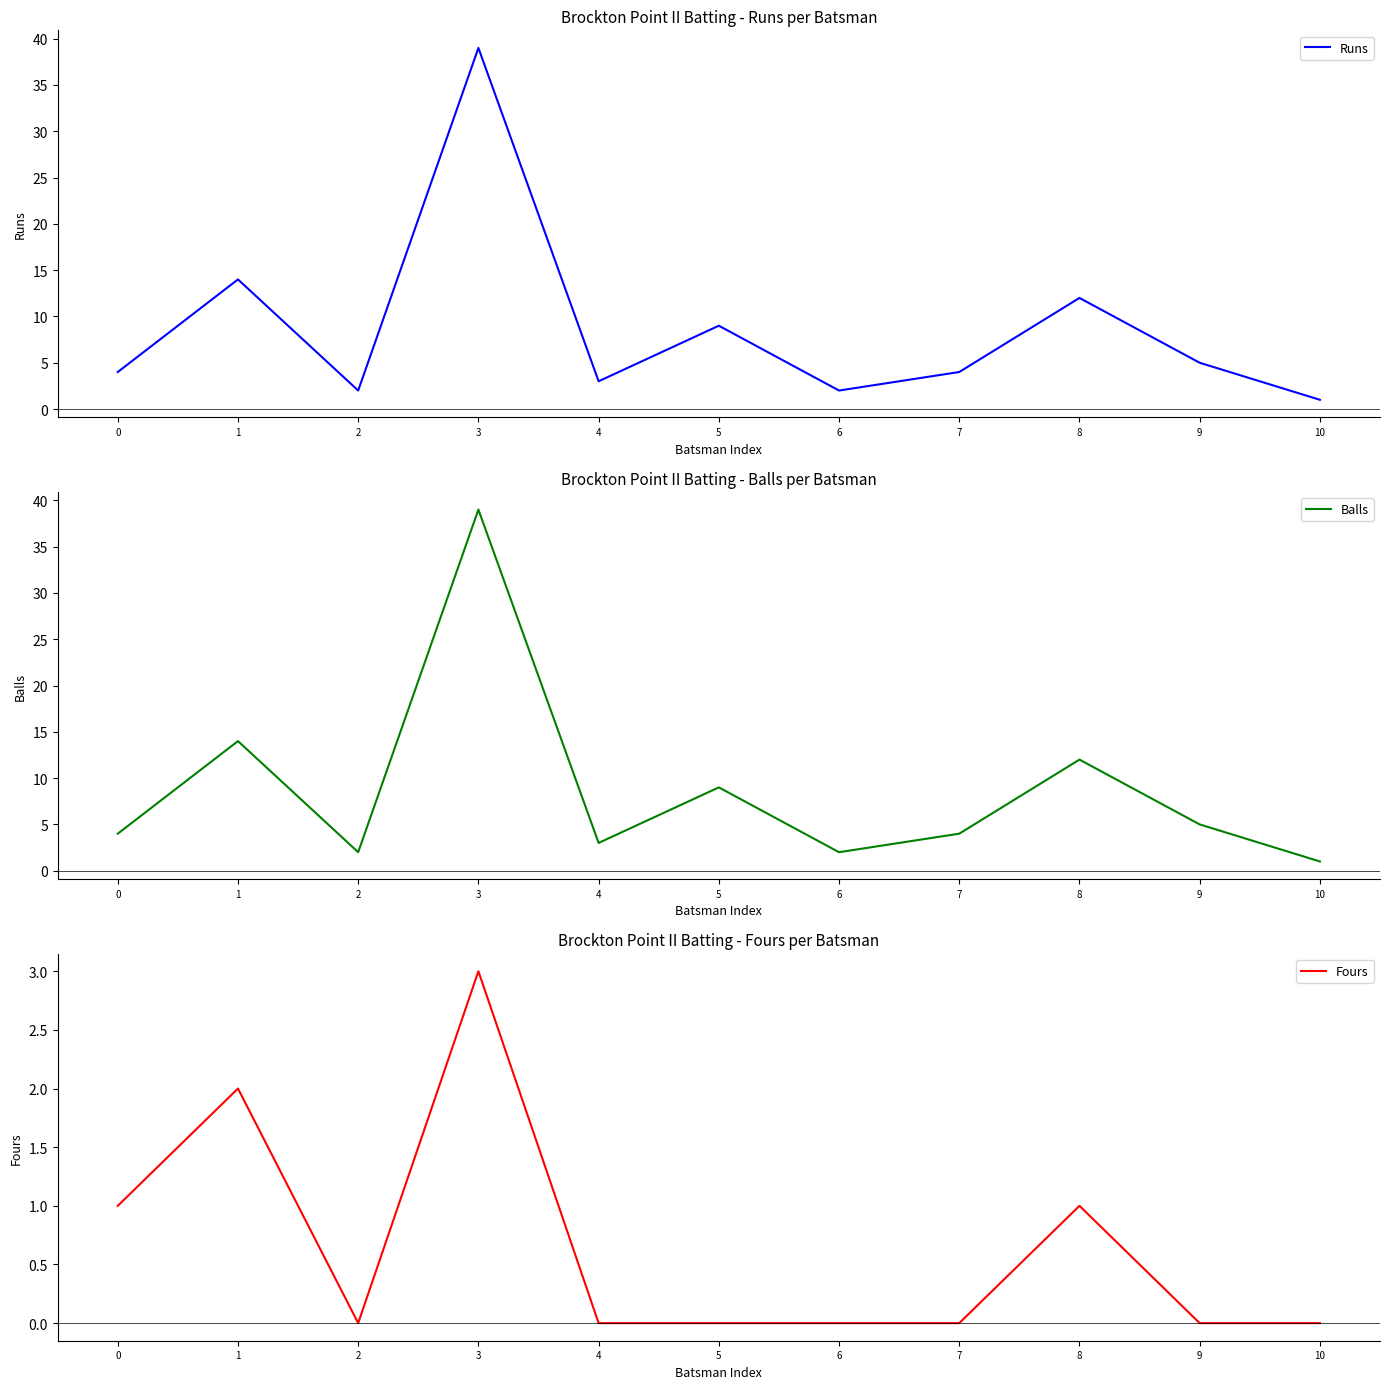

What is the average value of the Runs series?

9